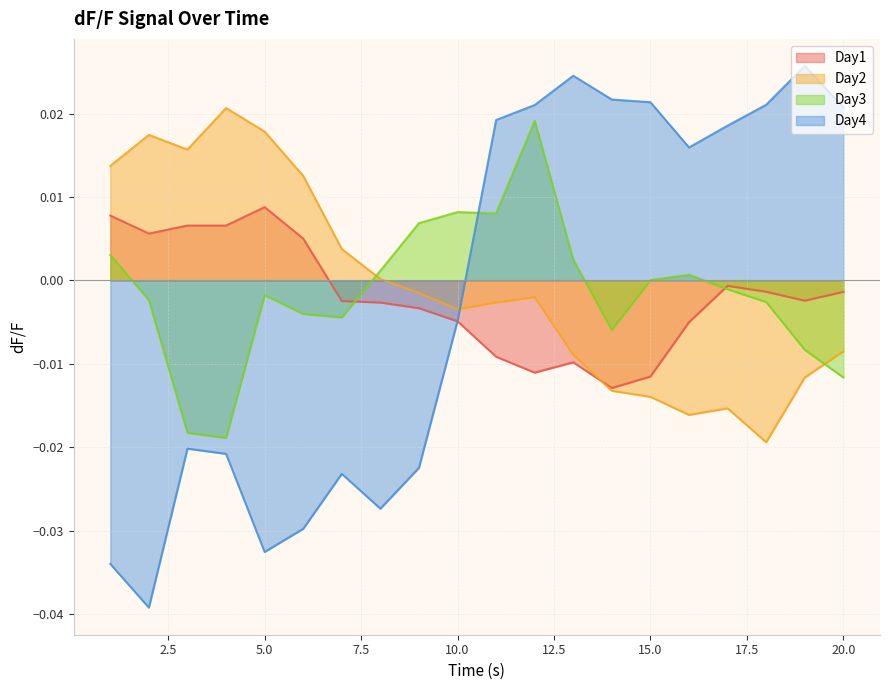

After their last crossing, which series has the higher values: Day4 or Day3?

Day4